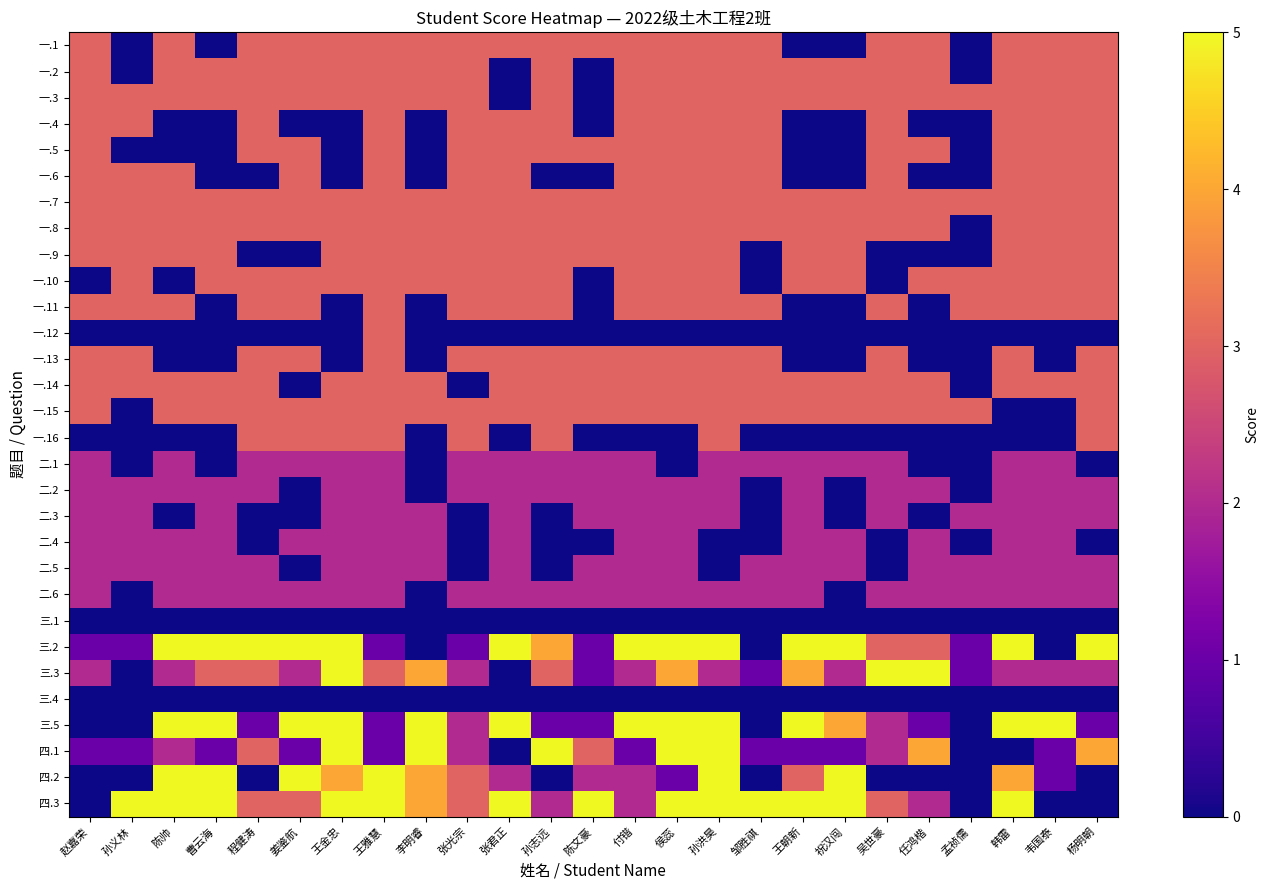

Reading right to left, what are all the values shown in this chart?

一.1: 杨明朝=3	韦国泰=3	韩雷=3	孟祯儒=0	任鸿楷=3	吴世豪=3	祝汉闯=0	王朝新=0	邹胜祺=3	孙洪昊=3	侯蕊=3	付锴=3	陈文豪=3	孙志远=3	张君正=3	张光宗=3	李明睿=3	王雅慧=3	王金忠=3	姜鉴航=3	程健涛=3	曹云海=0	陈帅=3	孙义林=0	赵嘉荣=3
一.2: 杨明朝=3	韦国泰=3	韩雷=3	孟祯儒=0	任鸿楷=3	吴世豪=3	祝汉闯=3	王朝新=3	邹胜祺=3	孙洪昊=3	侯蕊=3	付锴=3	陈文豪=0	孙志远=3	张君正=0	张光宗=3	李明睿=3	王雅慧=3	王金忠=3	姜鉴航=3	程健涛=3	曹云海=3	陈帅=3	孙义林=0	赵嘉荣=3
一.3: 杨明朝=3	韦国泰=3	韩雷=3	孟祯儒=3	任鸿楷=3	吴世豪=3	祝汉闯=3	王朝新=3	邹胜祺=3	孙洪昊=3	侯蕊=3	付锴=3	陈文豪=0	孙志远=3	张君正=0	张光宗=3	李明睿=3	王雅慧=3	王金忠=3	姜鉴航=3	程健涛=3	曹云海=3	陈帅=3	孙义林=3	赵嘉荣=3
一.4: 杨明朝=3	韦国泰=3	韩雷=3	孟祯儒=0	任鸿楷=0	吴世豪=3	祝汉闯=0	王朝新=0	邹胜祺=3	孙洪昊=3	侯蕊=3	付锴=3	陈文豪=0	孙志远=3	张君正=3	张光宗=3	李明睿=0	王雅慧=3	王金忠=0	姜鉴航=0	程健涛=3	曹云海=0	陈帅=0	孙义林=3	赵嘉荣=3
一.5: 杨明朝=3	韦国泰=3	韩雷=3	孟祯儒=0	任鸿楷=3	吴世豪=3	祝汉闯=0	王朝新=0	邹胜祺=3	孙洪昊=3	侯蕊=3	付锴=3	陈文豪=3	孙志远=3	张君正=3	张光宗=3	李明睿=0	王雅慧=3	王金忠=0	姜鉴航=3	程健涛=3	曹云海=0	陈帅=0	孙义林=0	赵嘉荣=3
一.6: 杨明朝=3	韦国泰=3	韩雷=3	孟祯儒=0	任鸿楷=0	吴世豪=3	祝汉闯=0	王朝新=0	邹胜祺=3	孙洪昊=3	侯蕊=3	付锴=3	陈文豪=0	孙志远=0	张君正=3	张光宗=3	李明睿=0	王雅慧=3	王金忠=0	姜鉴航=3	程健涛=0	曹云海=0	陈帅=3	孙义林=3	赵嘉荣=3
一.7: 杨明朝=3	韦国泰=3	韩雷=3	孟祯儒=3	任鸿楷=3	吴世豪=3	祝汉闯=3	王朝新=3	邹胜祺=3	孙洪昊=3	侯蕊=3	付锴=3	陈文豪=3	孙志远=3	张君正=3	张光宗=3	李明睿=3	王雅慧=3	王金忠=3	姜鉴航=3	程健涛=3	曹云海=3	陈帅=3	孙义林=3	赵嘉荣=3
一.8: 杨明朝=3	韦国泰=3	韩雷=3	孟祯儒=0	任鸿楷=3	吴世豪=3	祝汉闯=3	王朝新=3	邹胜祺=3	孙洪昊=3	侯蕊=3	付锴=3	陈文豪=3	孙志远=3	张君正=3	张光宗=3	李明睿=3	王雅慧=3	王金忠=3	姜鉴航=3	程健涛=3	曹云海=3	陈帅=3	孙义林=3	赵嘉荣=3
一.9: 杨明朝=3	韦国泰=3	韩雷=3	孟祯儒=0	任鸿楷=0	吴世豪=0	祝汉闯=3	王朝新=3	邹胜祺=0	孙洪昊=3	侯蕊=3	付锴=3	陈文豪=3	孙志远=3	张君正=3	张光宗=3	李明睿=3	王雅慧=3	王金忠=3	姜鉴航=0	程健涛=0	曹云海=3	陈帅=3	孙义林=3	赵嘉荣=3
一.10: 杨明朝=3	韦国泰=3	韩雷=3	孟祯儒=3	任鸿楷=3	吴世豪=0	祝汉闯=3	王朝新=3	邹胜祺=0	孙洪昊=3	侯蕊=3	付锴=3	陈文豪=0	孙志远=3	张君正=3	张光宗=3	李明睿=3	王雅慧=3	王金忠=3	姜鉴航=3	程健涛=3	曹云海=3	陈帅=0	孙义林=3	赵嘉荣=0
一.11: 杨明朝=3	韦国泰=3	韩雷=3	孟祯儒=3	任鸿楷=0	吴世豪=3	祝汉闯=0	王朝新=0	邹胜祺=3	孙洪昊=3	侯蕊=3	付锴=3	陈文豪=0	孙志远=3	张君正=3	张光宗=3	李明睿=0	王雅慧=3	王金忠=0	姜鉴航=3	程健涛=3	曹云海=0	陈帅=3	孙义林=3	赵嘉荣=3
一.12: 杨明朝=0	韦国泰=0	韩雷=0	孟祯儒=0	任鸿楷=0	吴世豪=0	祝汉闯=0	王朝新=0	邹胜祺=0	孙洪昊=0	侯蕊=0	付锴=0	陈文豪=0	孙志远=0	张君正=0	张光宗=0	李明睿=0	王雅慧=3	王金忠=0	姜鉴航=0	程健涛=0	曹云海=0	陈帅=0	孙义林=0	赵嘉荣=0
一.13: 杨明朝=3	韦国泰=0	韩雷=3	孟祯儒=0	任鸿楷=0	吴世豪=3	祝汉闯=0	王朝新=0	邹胜祺=3	孙洪昊=3	侯蕊=3	付锴=3	陈文豪=3	孙志远=3	张君正=3	张光宗=3	李明睿=0	王雅慧=3	王金忠=0	姜鉴航=3	程健涛=3	曹云海=0	陈帅=0	孙义林=3	赵嘉荣=3
一.14: 杨明朝=3	韦国泰=3	韩雷=3	孟祯儒=0	任鸿楷=3	吴世豪=3	祝汉闯=3	王朝新=3	邹胜祺=3	孙洪昊=3	侯蕊=3	付锴=3	陈文豪=3	孙志远=3	张君正=3	张光宗=0	李明睿=3	王雅慧=3	王金忠=3	姜鉴航=0	程健涛=3	曹云海=3	陈帅=3	孙义林=3	赵嘉荣=3
一.15: 杨明朝=3	韦国泰=0	韩雷=0	孟祯儒=3	任鸿楷=3	吴世豪=3	祝汉闯=3	王朝新=3	邹胜祺=3	孙洪昊=3	侯蕊=3	付锴=3	陈文豪=3	孙志远=3	张君正=3	张光宗=3	李明睿=3	王雅慧=3	王金忠=3	姜鉴航=3	程健涛=3	曹云海=3	陈帅=3	孙义林=0	赵嘉荣=3
一.16: 杨明朝=3	韦国泰=0	韩雷=0	孟祯儒=0	任鸿楷=0	吴世豪=0	祝汉闯=0	王朝新=0	邹胜祺=0	孙洪昊=3	侯蕊=0	付锴=0	陈文豪=0	孙志远=3	张君正=0	张光宗=3	李明睿=0	王雅慧=3	王金忠=3	姜鉴航=3	程健涛=3	曹云海=0	陈帅=0	孙义林=0	赵嘉荣=0
二.1: 杨明朝=0	韦国泰=2	韩雷=2	孟祯儒=0	任鸿楷=0	吴世豪=2	祝汉闯=2	王朝新=2	邹胜祺=2	孙洪昊=2	侯蕊=0	付锴=2	陈文豪=2	孙志远=2	张君正=2	张光宗=2	李明睿=0	王雅慧=2	王金忠=2	姜鉴航=2	程健涛=2	曹云海=0	陈帅=2	孙义林=0	赵嘉荣=2
二.2: 杨明朝=2	韦国泰=2	韩雷=2	孟祯儒=0	任鸿楷=2	吴世豪=2	祝汉闯=0	王朝新=2	邹胜祺=0	孙洪昊=2	侯蕊=2	付锴=2	陈文豪=2	孙志远=2	张君正=2	张光宗=2	李明睿=0	王雅慧=2	王金忠=2	姜鉴航=0	程健涛=2	曹云海=2	陈帅=2	孙义林=2	赵嘉荣=2
二.3: 杨明朝=2	韦国泰=2	韩雷=2	孟祯儒=2	任鸿楷=0	吴世豪=2	祝汉闯=0	王朝新=2	邹胜祺=0	孙洪昊=2	侯蕊=2	付锴=2	陈文豪=2	孙志远=0	张君正=2	张光宗=0	李明睿=2	王雅慧=2	王金忠=2	姜鉴航=0	程健涛=0	曹云海=2	陈帅=0	孙义林=2	赵嘉荣=2
二.4: 杨明朝=0	韦国泰=2	韩雷=2	孟祯儒=0	任鸿楷=2	吴世豪=0	祝汉闯=2	王朝新=2	邹胜祺=0	孙洪昊=0	侯蕊=2	付锴=2	陈文豪=0	孙志远=0	张君正=2	张光宗=0	李明睿=2	王雅慧=2	王金忠=2	姜鉴航=2	程健涛=0	曹云海=2	陈帅=2	孙义林=2	赵嘉荣=2
二.5: 杨明朝=2	韦国泰=2	韩雷=2	孟祯儒=2	任鸿楷=2	吴世豪=0	祝汉闯=2	王朝新=2	邹胜祺=2	孙洪昊=0	侯蕊=2	付锴=2	陈文豪=2	孙志远=0	张君正=2	张光宗=0	李明睿=2	王雅慧=2	王金忠=2	姜鉴航=0	程健涛=2	曹云海=2	陈帅=2	孙义林=2	赵嘉荣=2
二.6: 杨明朝=2	韦国泰=2	韩雷=2	孟祯儒=2	任鸿楷=2	吴世豪=2	祝汉闯=0	王朝新=2	邹胜祺=2	孙洪昊=2	侯蕊=2	付锴=2	陈文豪=2	孙志远=2	张君正=2	张光宗=2	李明睿=0	王雅慧=2	王金忠=2	姜鉴航=2	程健涛=2	曹云海=2	陈帅=2	孙义林=0	赵嘉荣=2
三.1: 杨明朝=0	韦国泰=0	韩雷=0	孟祯儒=0	任鸿楷=0	吴世豪=0	祝汉闯=0	王朝新=0	邹胜祺=0	孙洪昊=0	侯蕊=0	付锴=0	陈文豪=0	孙志远=0	张君正=0	张光宗=0	李明睿=0	王雅慧=0	王金忠=0	姜鉴航=0	程健涛=0	曹云海=0	陈帅=0	孙义林=0	赵嘉荣=0
三.2: 杨明朝=5	韦国泰=0	韩雷=5	孟祯儒=1	任鸿楷=3	吴世豪=3	祝汉闯=5	王朝新=5	邹胜祺=0	孙洪昊=5	侯蕊=5	付锴=5	陈文豪=1	孙志远=4	张君正=5	张光宗=1	李明睿=0	王雅慧=1	王金忠=5	姜鉴航=5	程健涛=5	曹云海=5	陈帅=5	孙义林=1	赵嘉荣=1
三.3: 杨明朝=2	韦国泰=2	韩雷=2	孟祯儒=1	任鸿楷=5	吴世豪=5	祝汉闯=2	王朝新=4	邹胜祺=1	孙洪昊=2	侯蕊=4	付锴=2	陈文豪=1	孙志远=3	张君正=0	张光宗=2	李明睿=4	王雅慧=3	王金忠=5	姜鉴航=2	程健涛=3	曹云海=3	陈帅=2	孙义林=0	赵嘉荣=2
三.4: 杨明朝=0	韦国泰=0	韩雷=0	孟祯儒=0	任鸿楷=0	吴世豪=0	祝汉闯=0	王朝新=0	邹胜祺=0	孙洪昊=0	侯蕊=0	付锴=0	陈文豪=0	孙志远=0	张君正=0	张光宗=0	李明睿=0	王雅慧=0	王金忠=0	姜鉴航=0	程健涛=0	曹云海=0	陈帅=0	孙义林=0	赵嘉荣=0
三.5: 杨明朝=1	韦国泰=5	韩雷=5	孟祯儒=0	任鸿楷=1	吴世豪=2	祝汉闯=4	王朝新=5	邹胜祺=0	孙洪昊=5	侯蕊=5	付锴=5	陈文豪=1	孙志远=1	张君正=5	张光宗=2	李明睿=5	王雅慧=1	王金忠=5	姜鉴航=5	程健涛=1	曹云海=5	陈帅=5	孙义林=0	赵嘉荣=0
四.1: 杨明朝=4	韦国泰=1	韩雷=0	孟祯儒=0	任鸿楷=4	吴世豪=2	祝汉闯=1	王朝新=1	邹胜祺=1	孙洪昊=5	侯蕊=5	付锴=1	陈文豪=3	孙志远=5	张君正=0	张光宗=2	李明睿=5	王雅慧=1	王金忠=5	姜鉴航=1	程健涛=3	曹云海=1	陈帅=2	孙义林=1	赵嘉荣=1
四.2: 杨明朝=0	韦国泰=1	韩雷=4	孟祯儒=0	任鸿楷=0	吴世豪=0	祝汉闯=5	王朝新=3	邹胜祺=0	孙洪昊=5	侯蕊=1	付锴=2	陈文豪=2	孙志远=0	张君正=2	张光宗=3	李明睿=4	王雅慧=5	王金忠=4	姜鉴航=5	程健涛=0	曹云海=5	陈帅=5	孙义林=0	赵嘉荣=0
四.3: 杨明朝=0	韦国泰=0	韩雷=5	孟祯儒=0	任鸿楷=2	吴世豪=3	祝汉闯=5	王朝新=5	邹胜祺=5	孙洪昊=5	侯蕊=5	付锴=2	陈文豪=5	孙志远=2	张君正=5	张光宗=3	李明睿=4	王雅慧=5	王金忠=5	姜鉴航=3	程健涛=3	曹云海=5	陈帅=5	孙义林=5	赵嘉荣=0